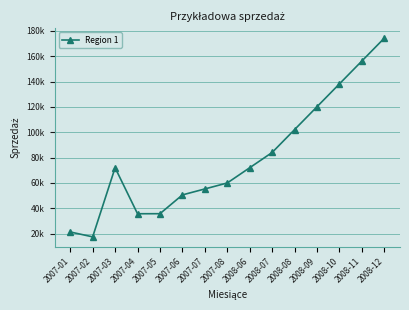

What is the maximum value shown in the chart?

174242.5